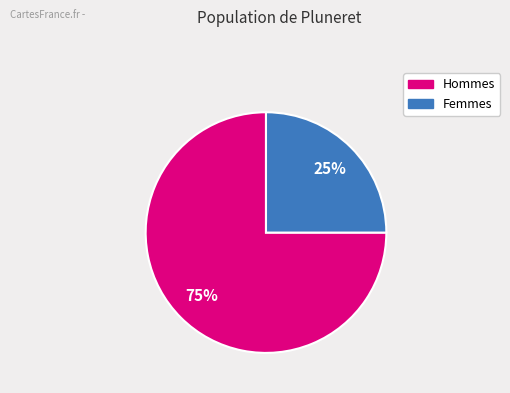

Does any single category account for the majority?

Yes